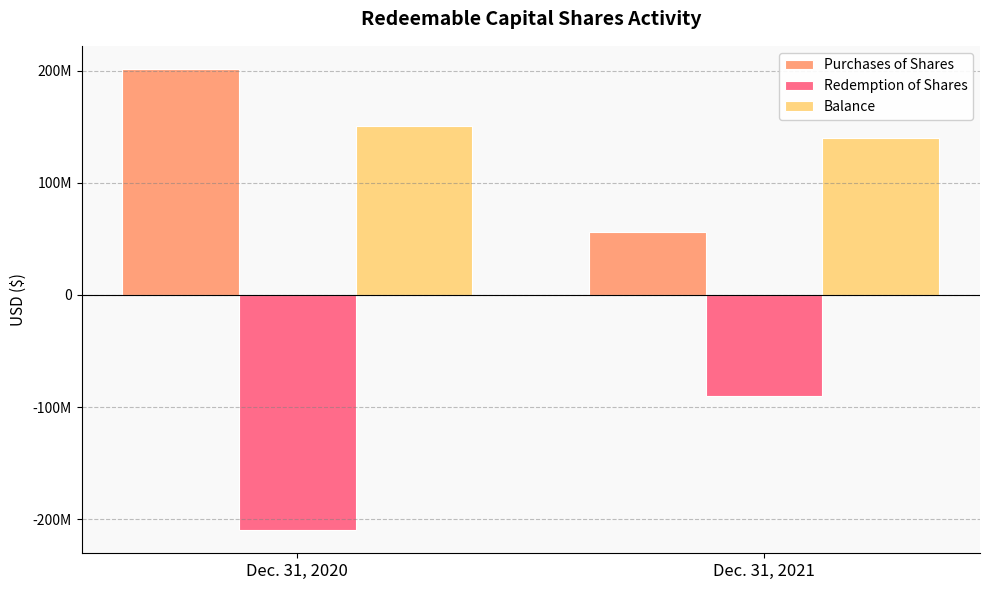

What is the difference between the maximum and minimum values in the Balance series?

10945335